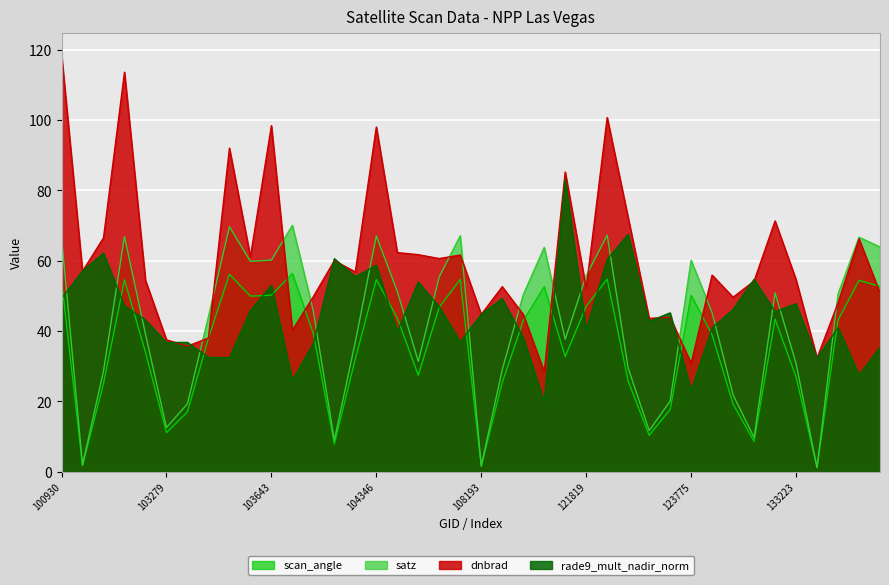

Which series ends up on top after the final intersection of satz and rade9_mult_nadir_norm?

satz